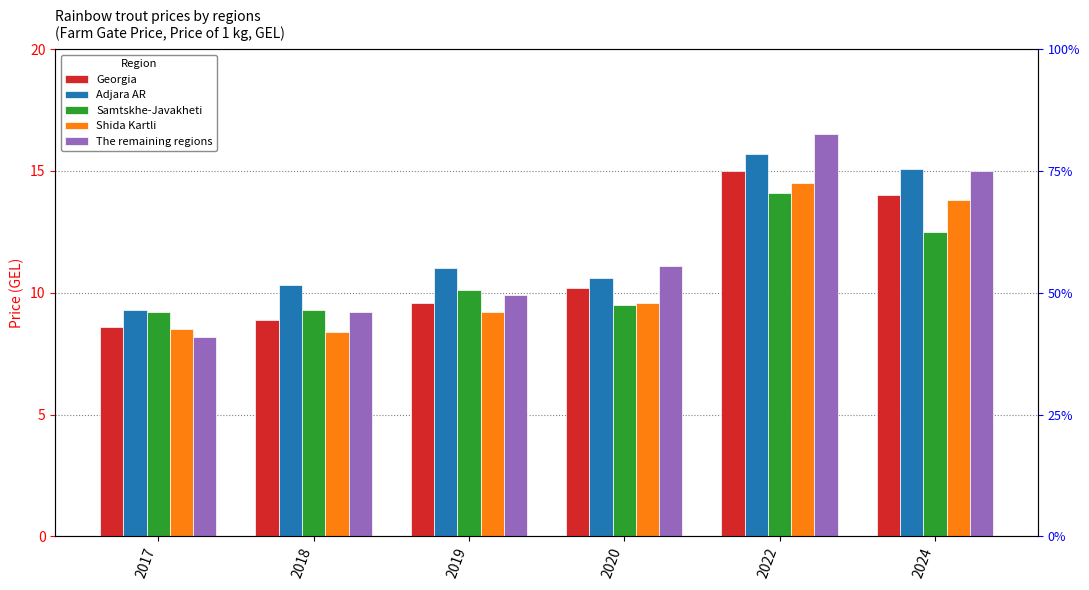

Reading right to left, list all the values displayed in this chart.

Georgia: 2024=14.0	2022=15.0	2020=10.2	2019=9.6	2018=8.9	2017=8.6
Adjara AR: 2024=15.1	2022=15.7	2020=10.6	2019=11.0	2018=10.3	2017=9.3
Samtskhe-Javakheti: 2024=12.5	2022=14.1	2020=9.5	2019=10.1	2018=9.3	2017=9.2
Shida Kartli: 2024=13.8	2022=14.5	2020=9.6	2019=9.2	2018=8.4	2017=8.5
The remaining regions: 2024=15.0	2022=16.5	2020=11.1	2019=9.9	2018=9.2	2017=8.2